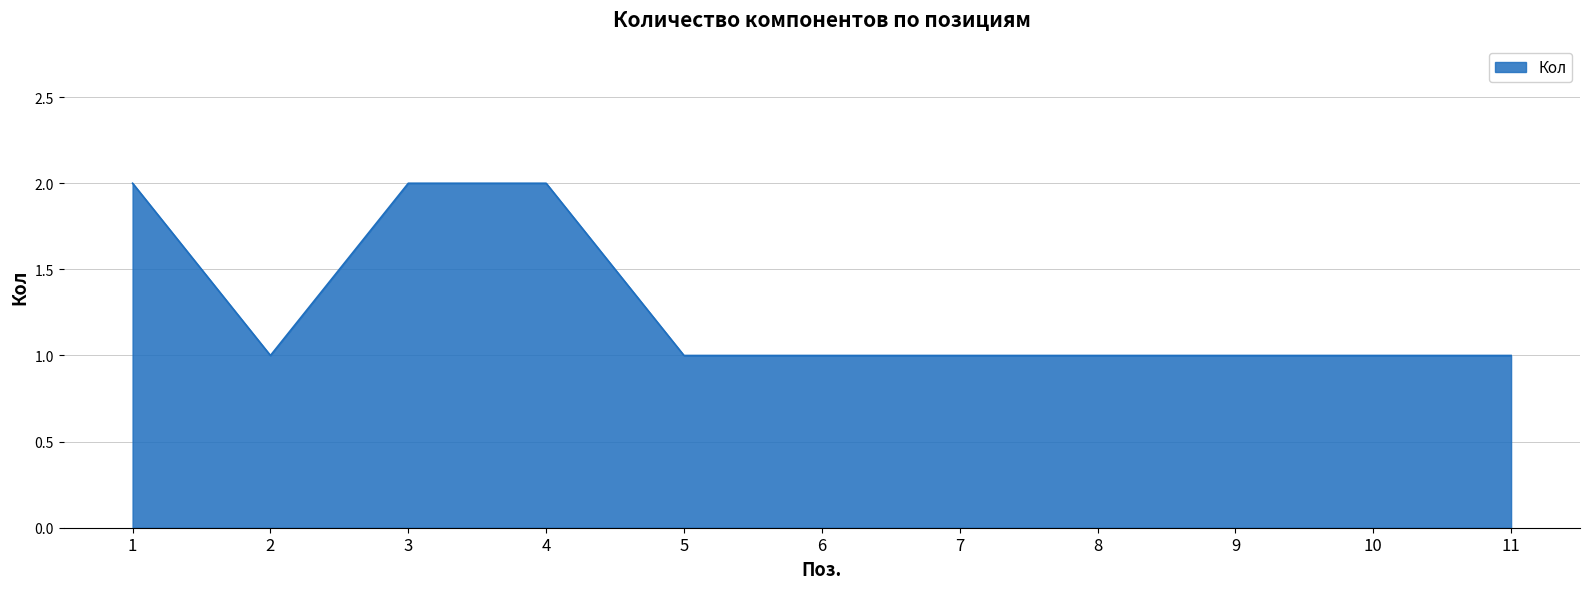

What is the approximate value at 11?

1